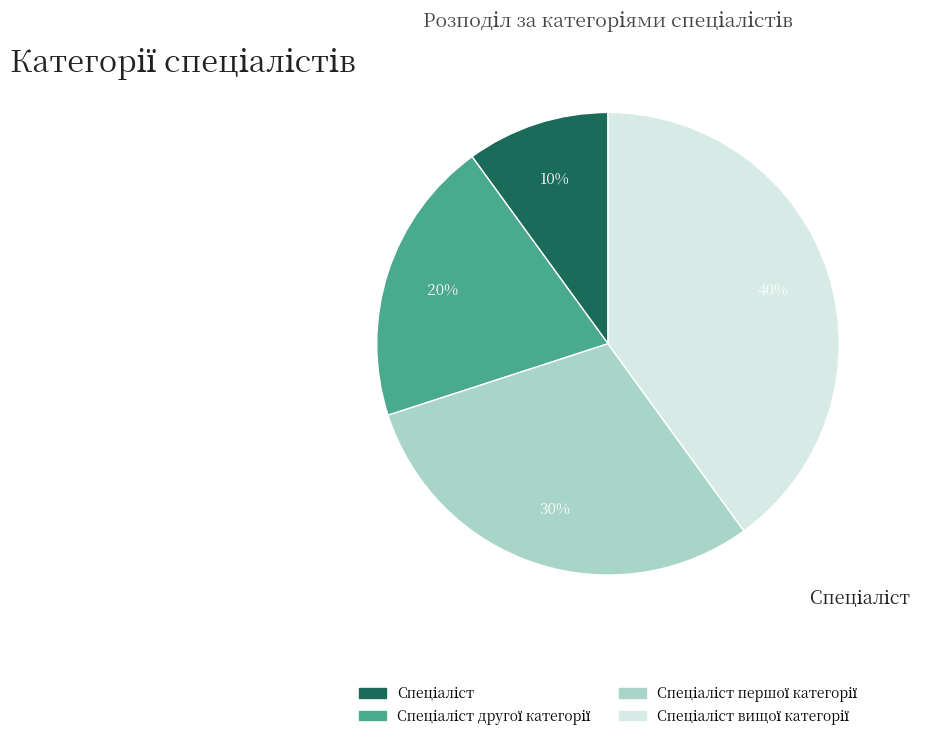

Count the number of slices in the pie.

4